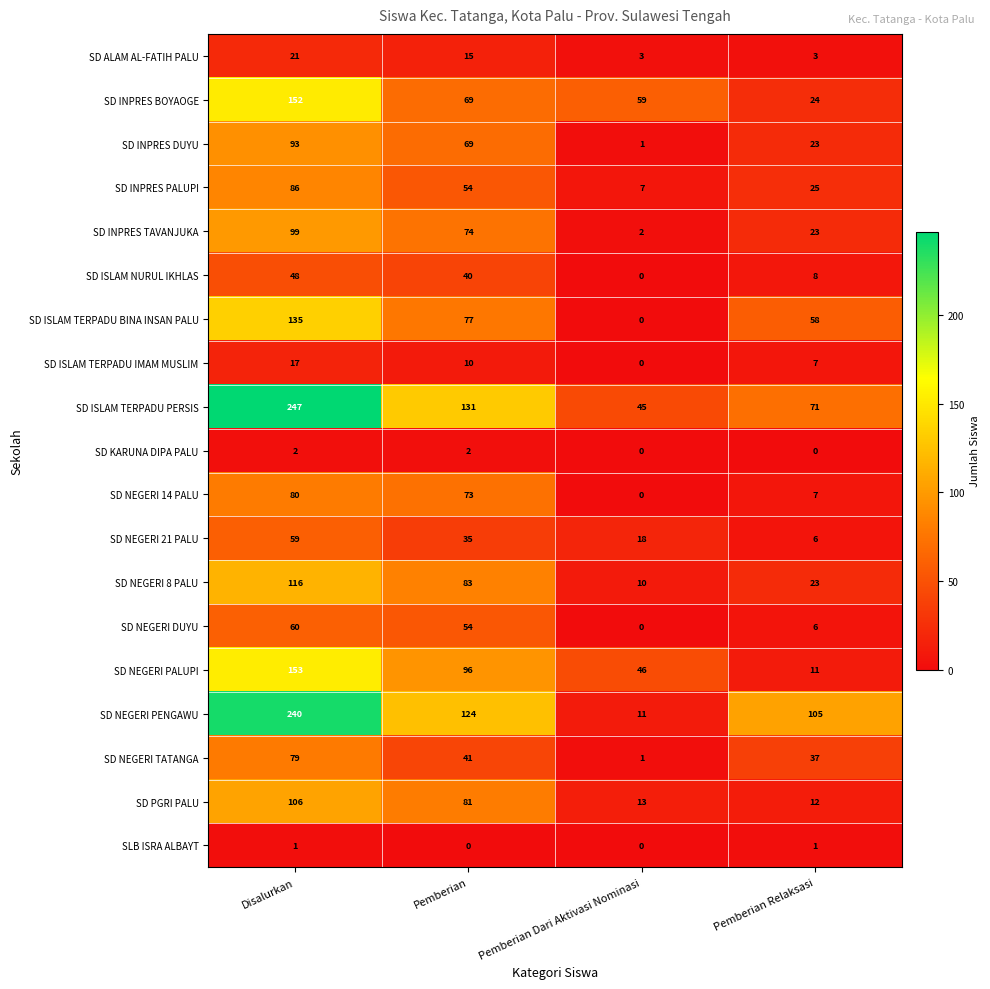

Which series has the largest total across all categories?

SD ISLAM TERPADU PERSIS